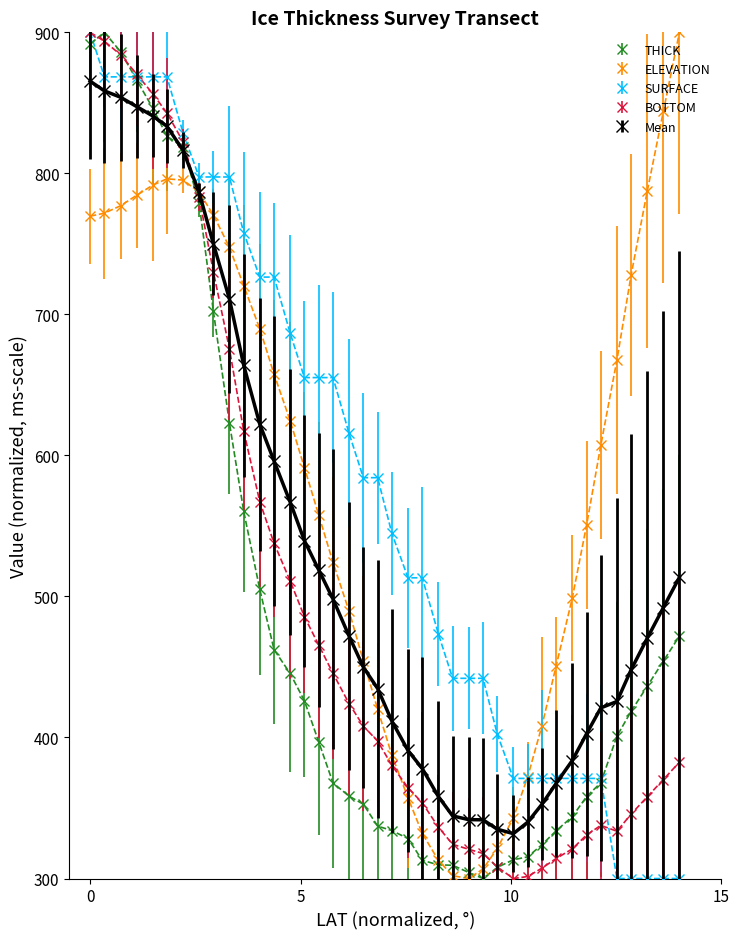

What is the value of the BOTTOM point at the 20th from the left?

397.4